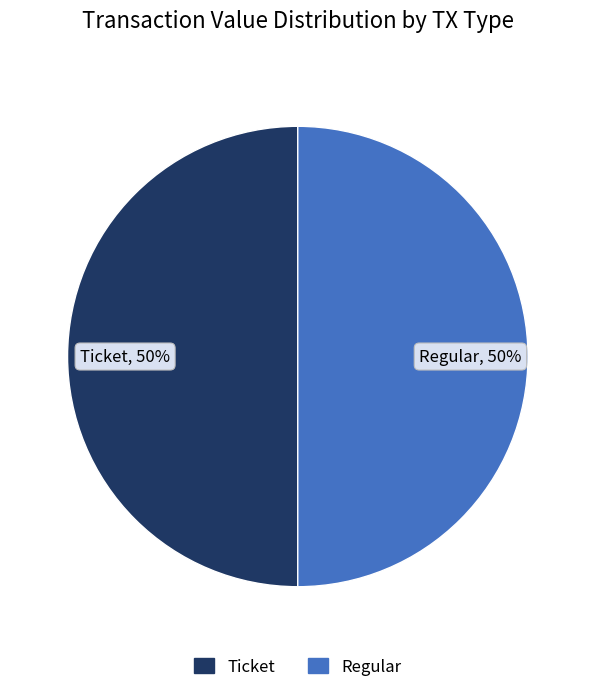

To the nearest percent, what is the average slice percentage?

50%